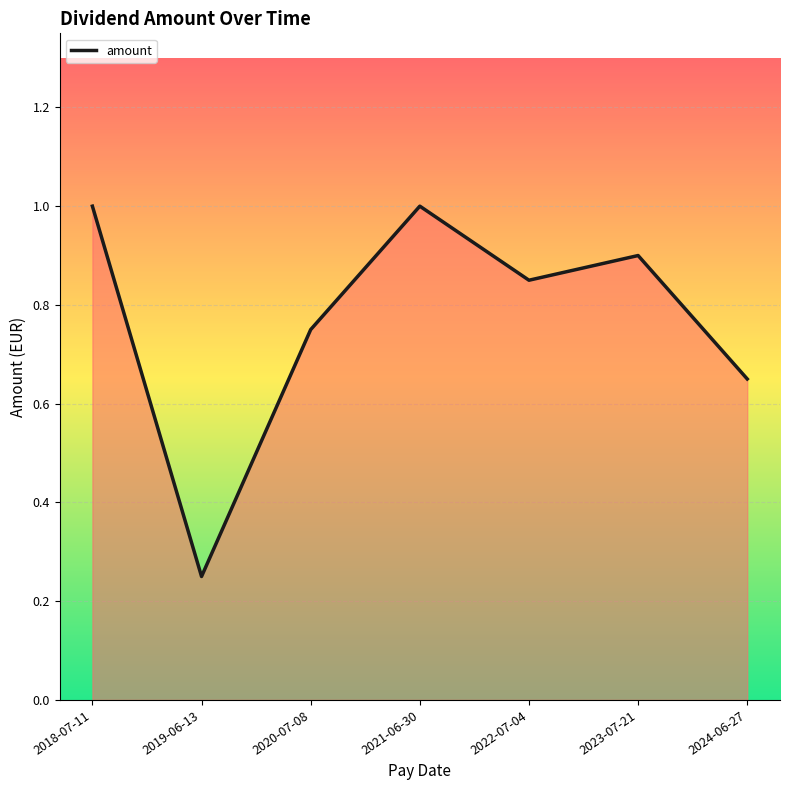

What is the greatest value displayed?

1.0